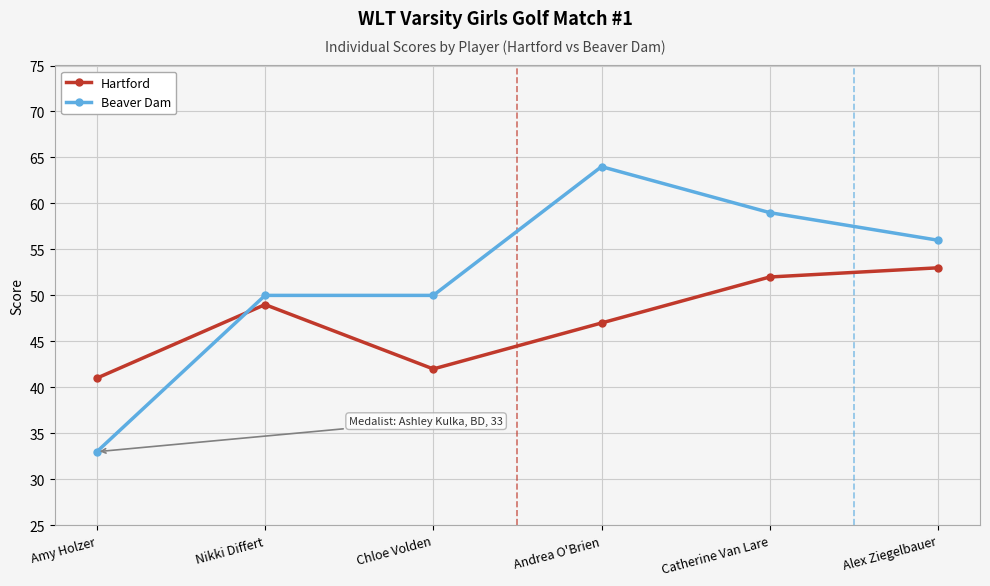

Does the chart display data point markers on the line(s)?

Yes